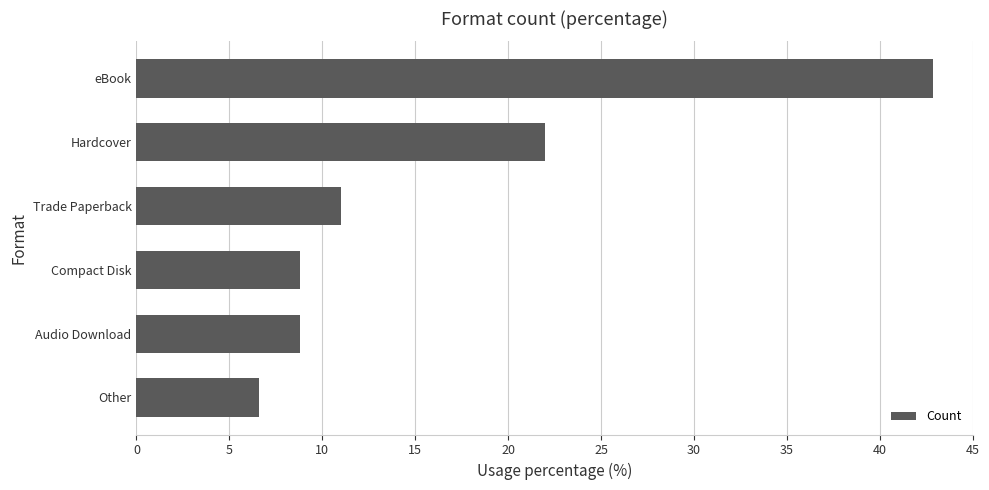

How many data points does each series have?

6